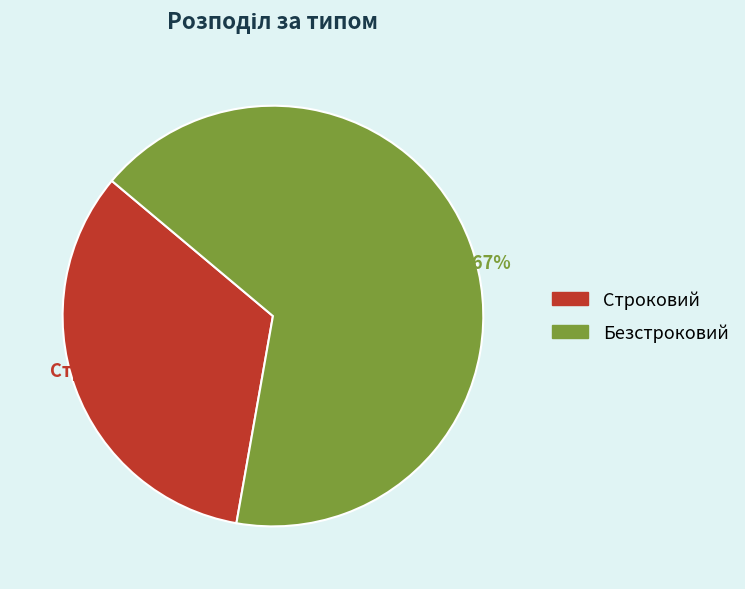

Is it true that Строковий is 33% of the pie?

True